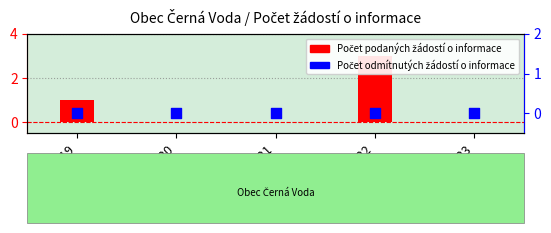

At how many categories does at least one series exceed 0?

2